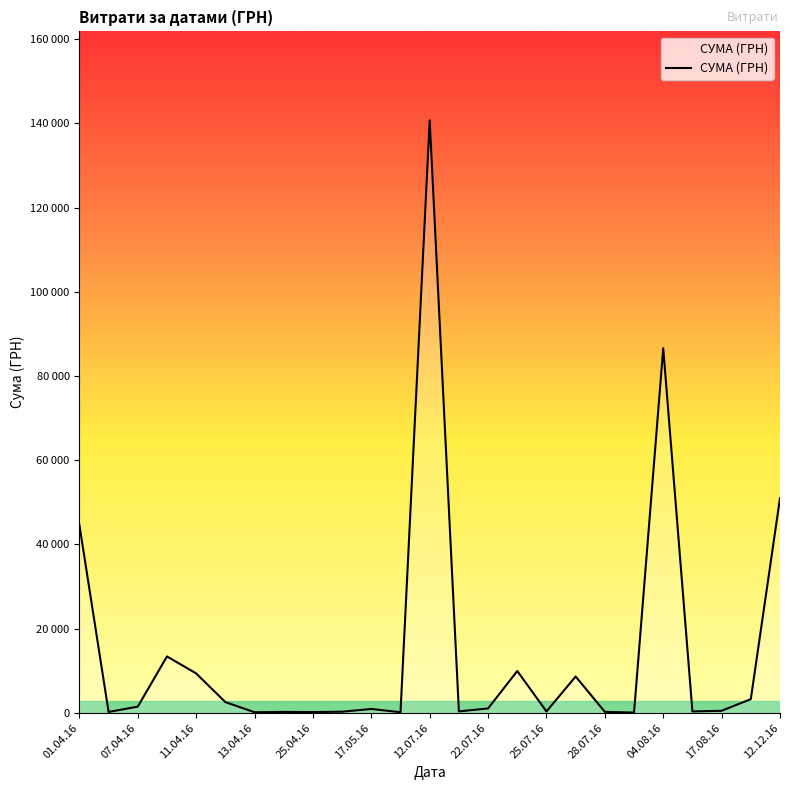

Is this an area chart (filled region under the line)?

Yes